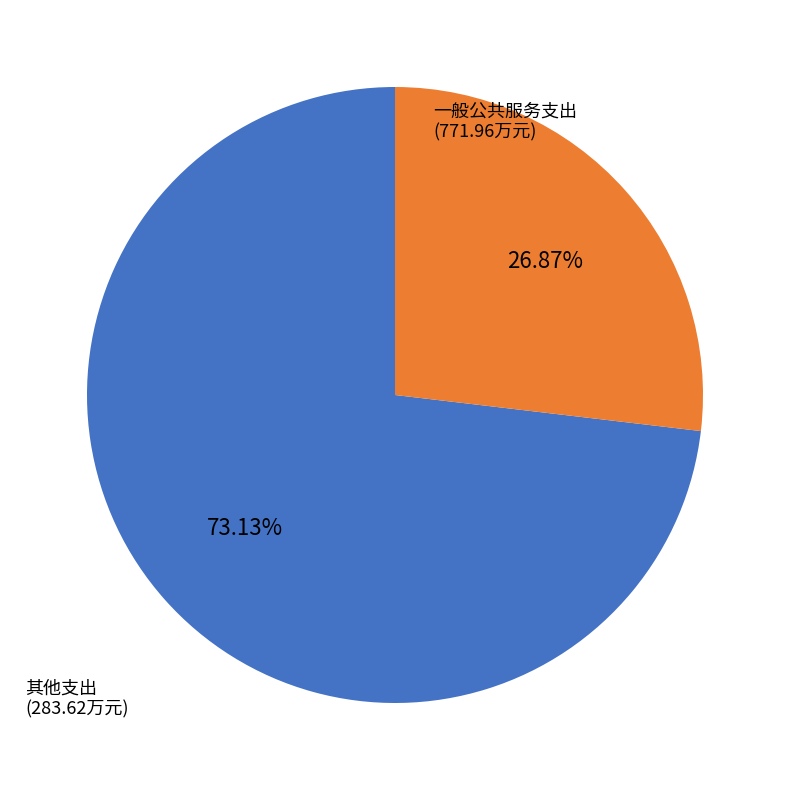

Is there any slice that represents more than half of the pie?

Yes